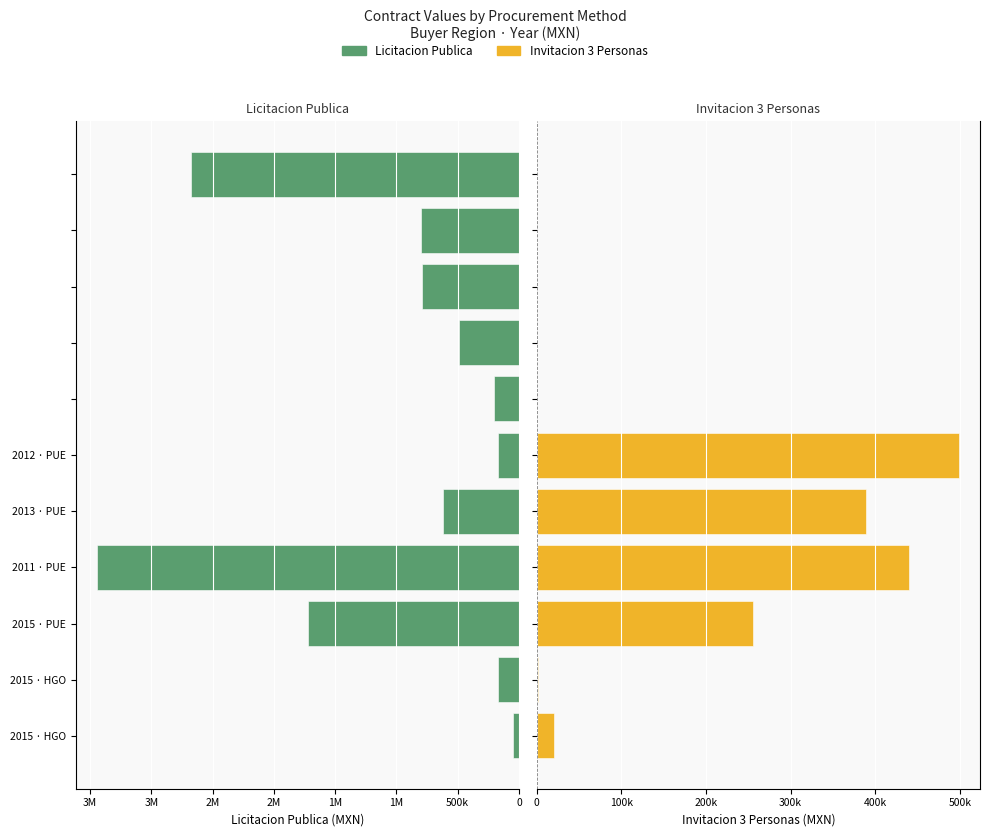

What is the value of the Licitacion Publica bar at the 2nd from the left?

174478.0